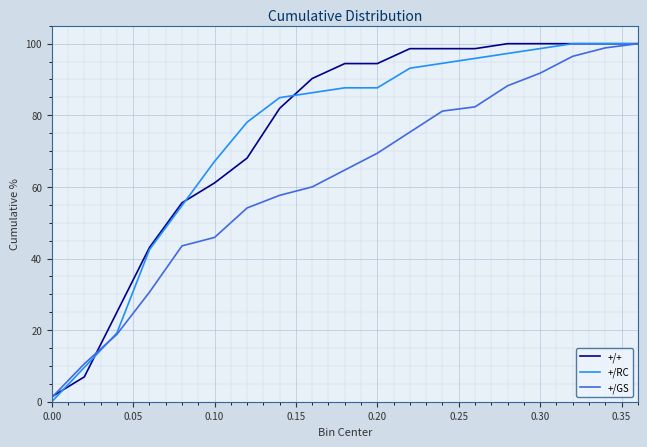

How many values in the +/RC series exceed 87?

10